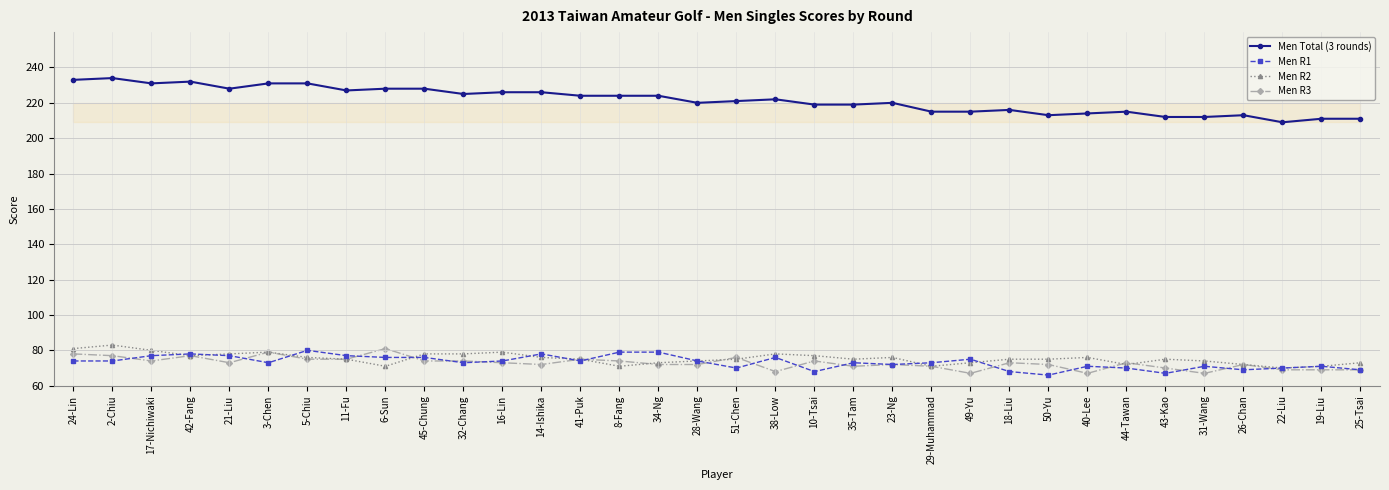

What is the total value across all series at 41-Puk?

448